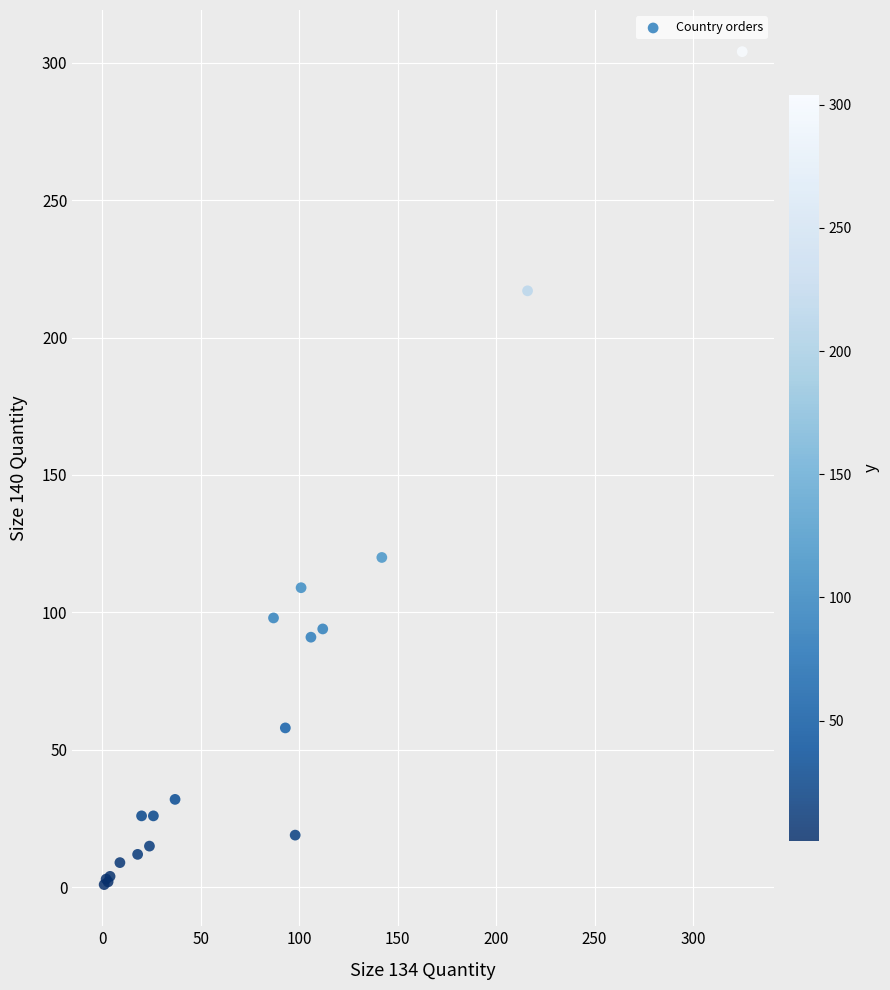

What Y value in the scatter plot is closest to 152?

120